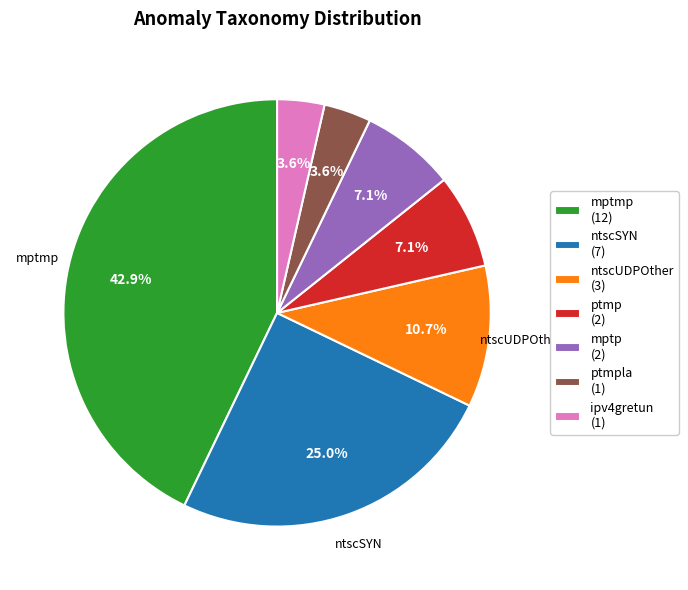

How many segments does this pie chart have?

7